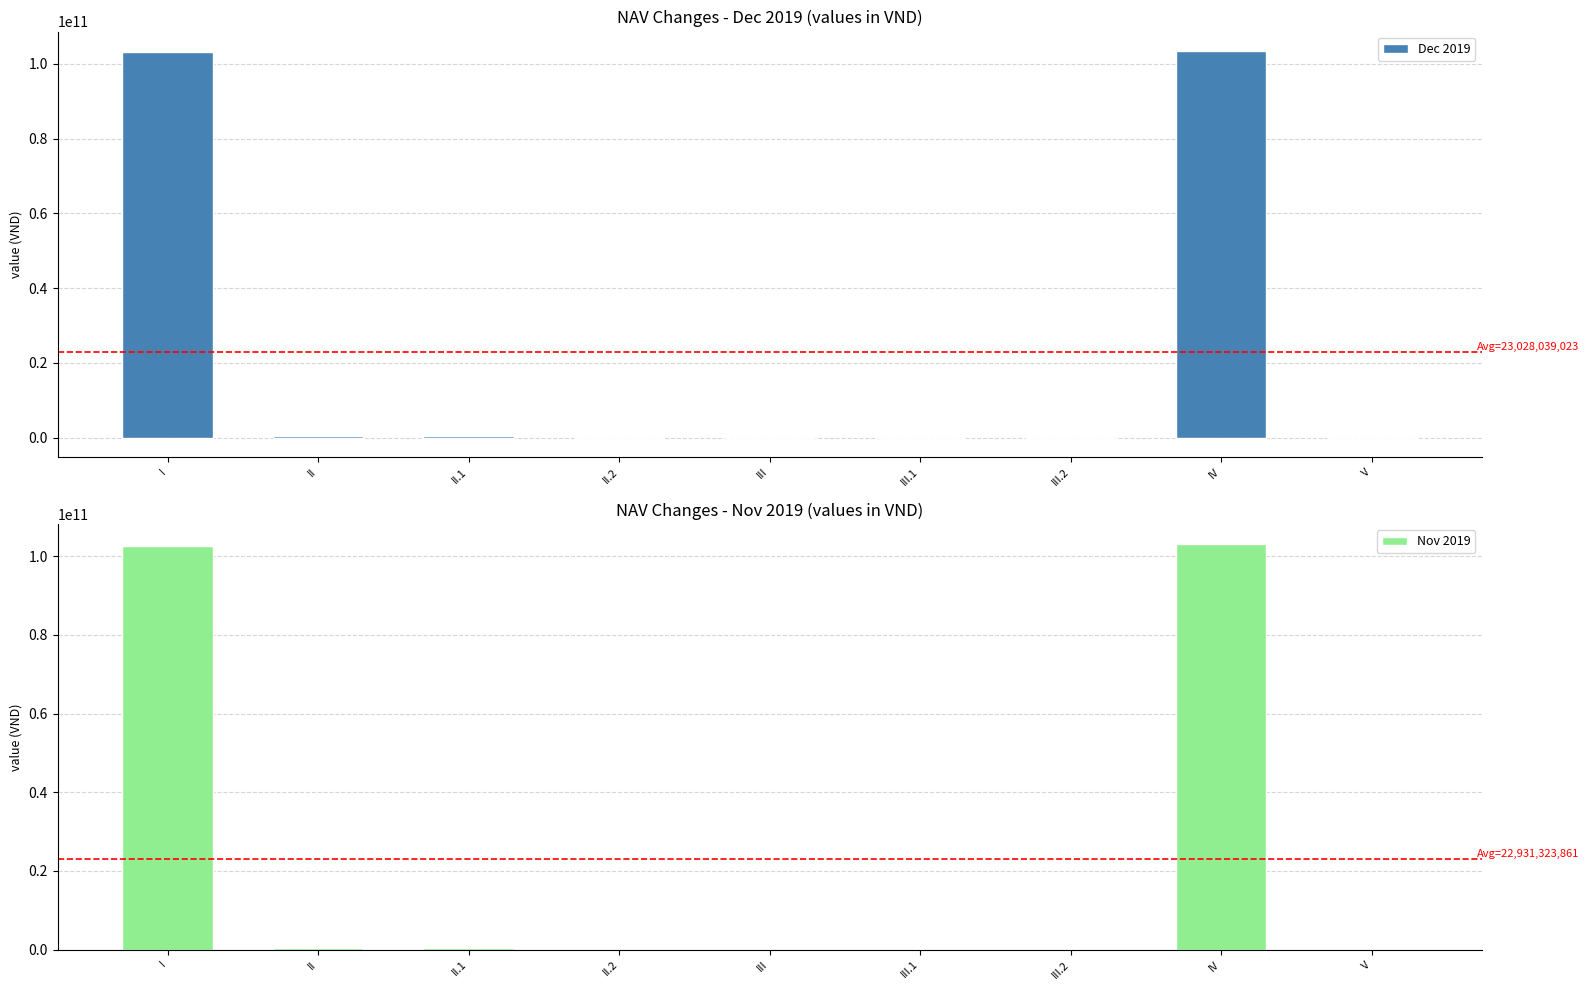

How many bars are there in total?

18